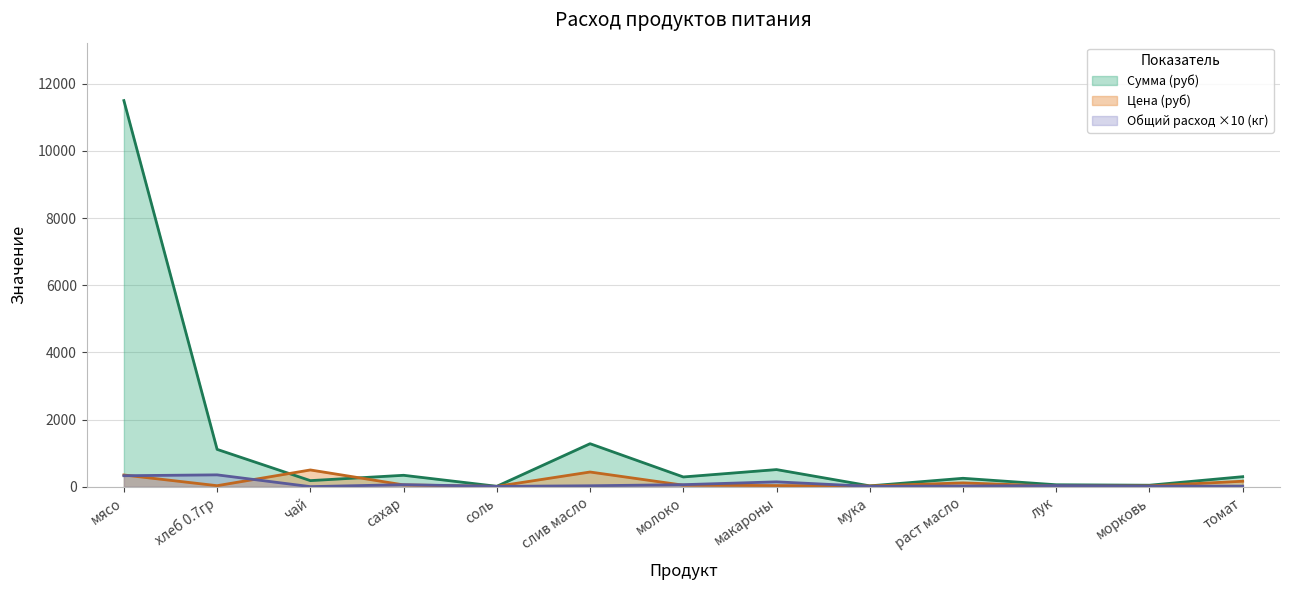

What is the difference between the maximum and minimum values in the Сумма (руб) series?

11484.4